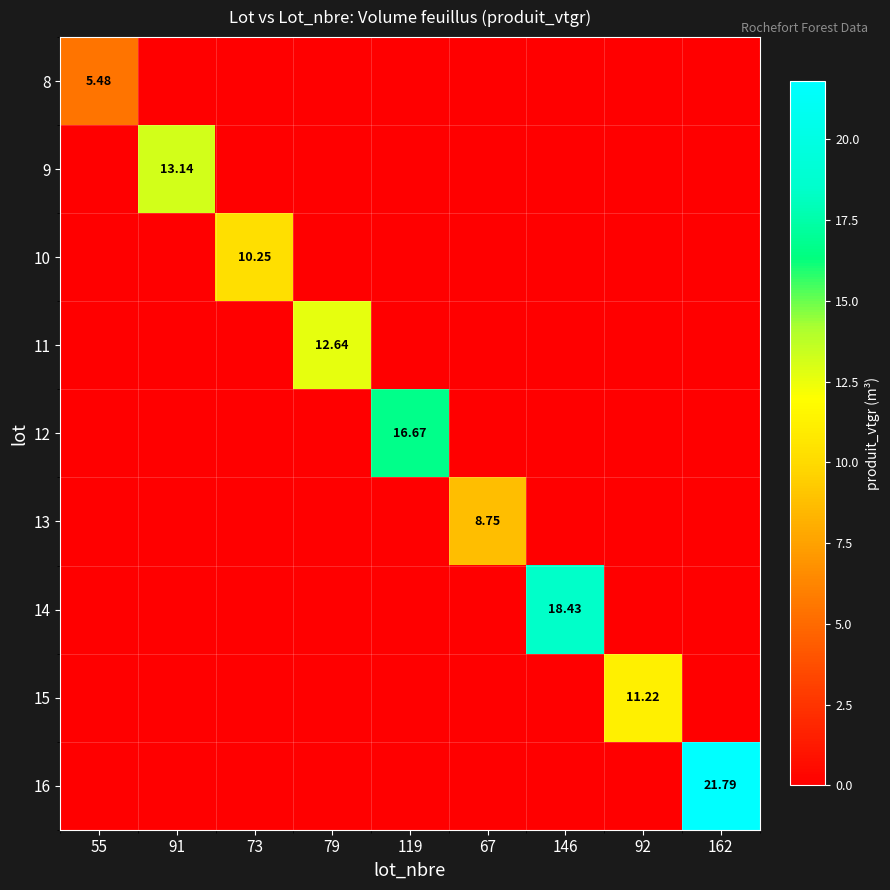

At how many categories does at least one series exceed 16?

3